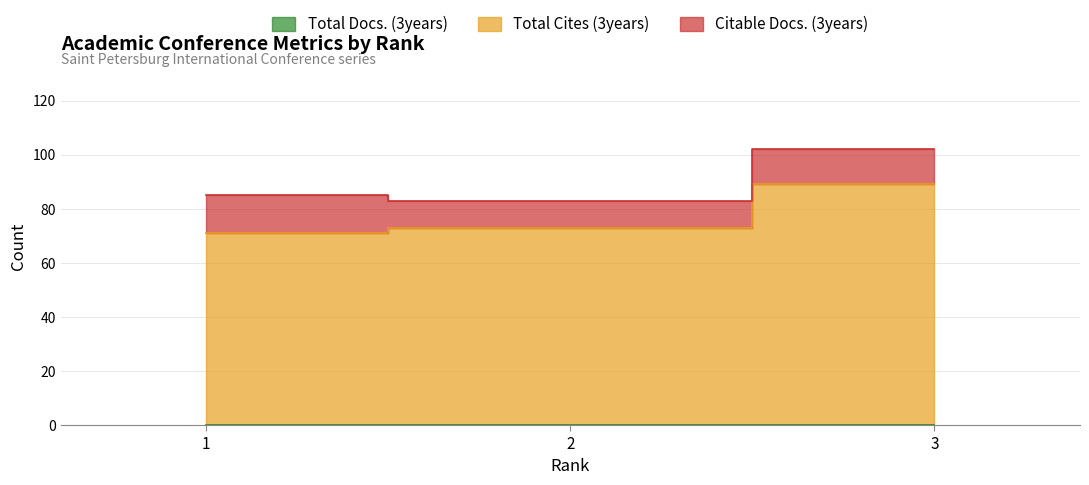

Does the chart have visible grid lines?

Yes